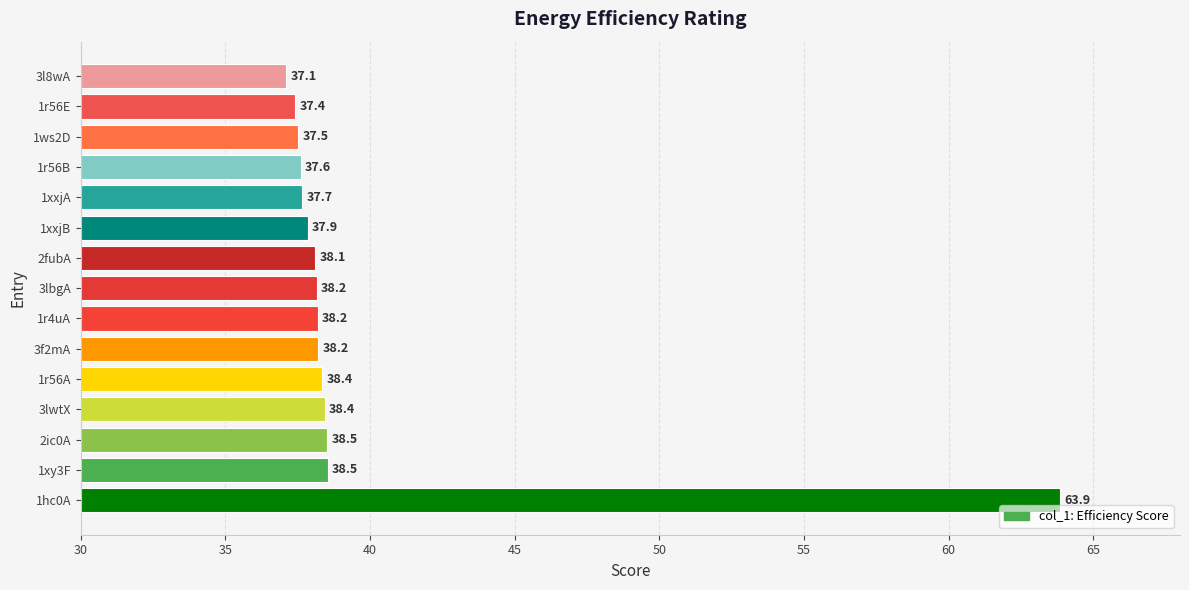

What is the smallest value displayed?

37.1